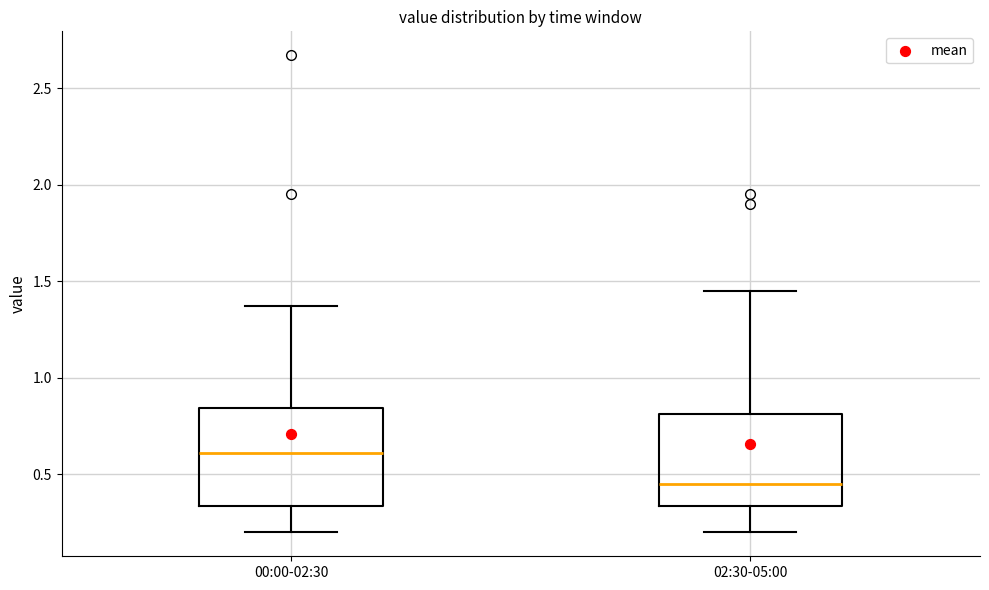

Reading left to right, transcribe this box plot: for each box, give where its median line is, the range the box spans, and where its two whiskers end, as read against the y-axis. The values are not printed on the chart, so give them approximately, as read against the axis.

00:00-02:30: median 0.60, box 0.35 to 0.85, whiskers 0.20 to 1.35
02:30-05:00: median 0.45, box 0.35 to 0.80, whiskers 0.20 to 1.45